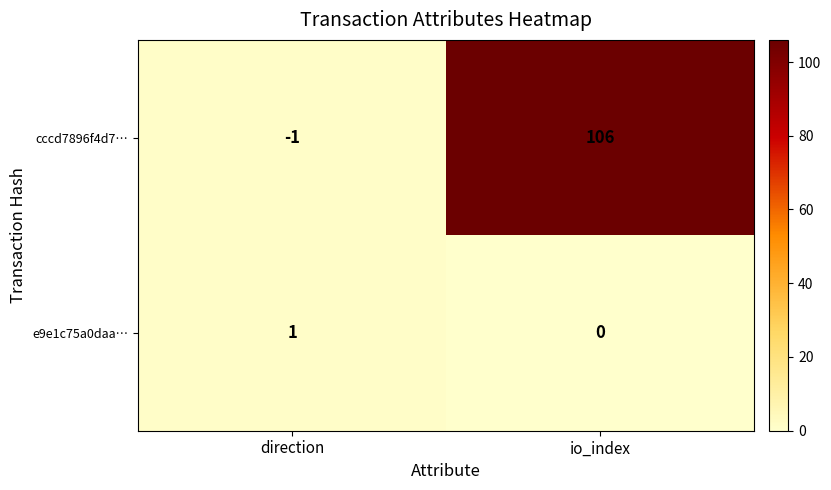

True or false: e9e1c75a0daa… has a value of 0 at io_index.

True